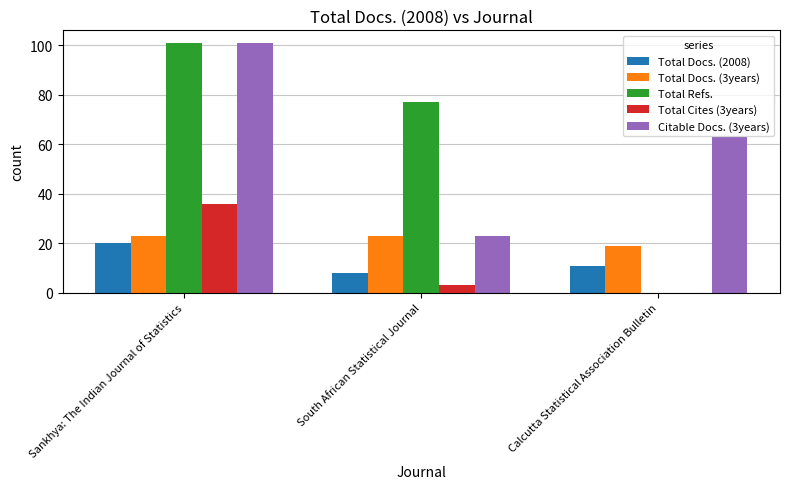

Which series changed the most between Sankhya: The Indian Journal of Statistics and Calcutta Statistical Association Bulletin?

Total Refs.